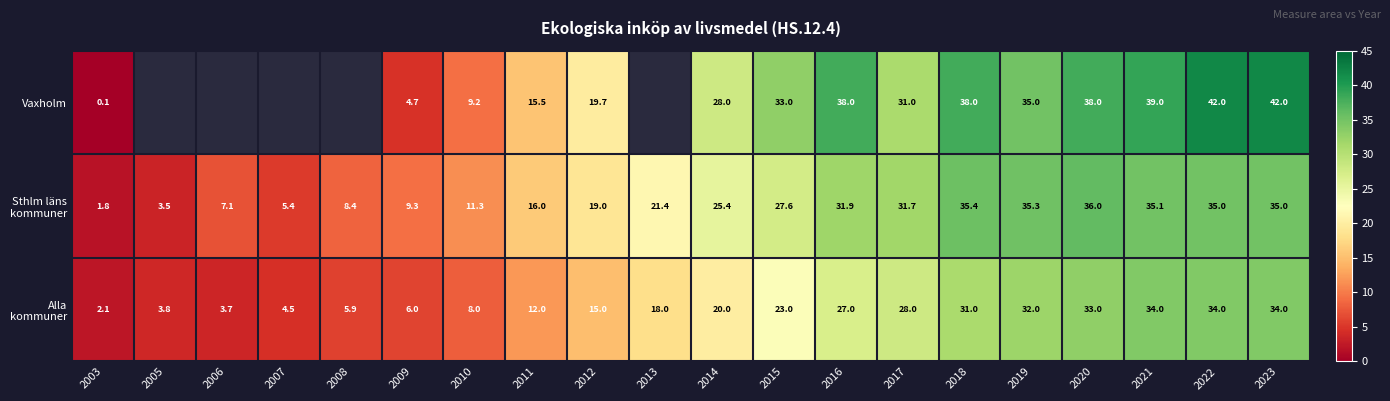

Between 2014 and 2015, which is larger?

2015